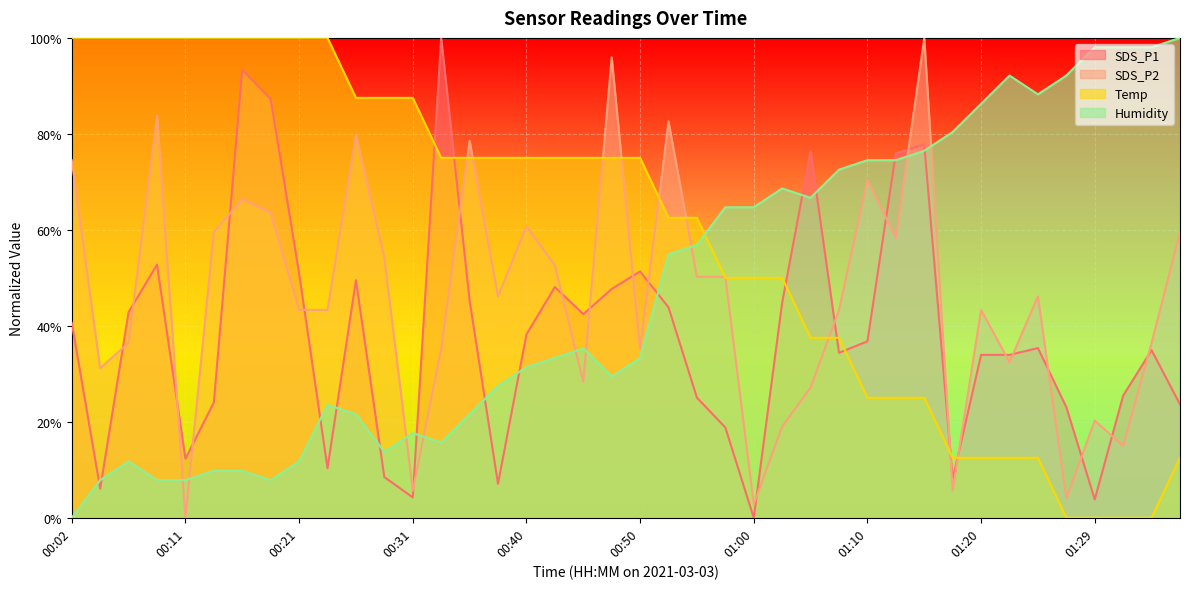

At which label does Humidity first exceed 35?

00:45